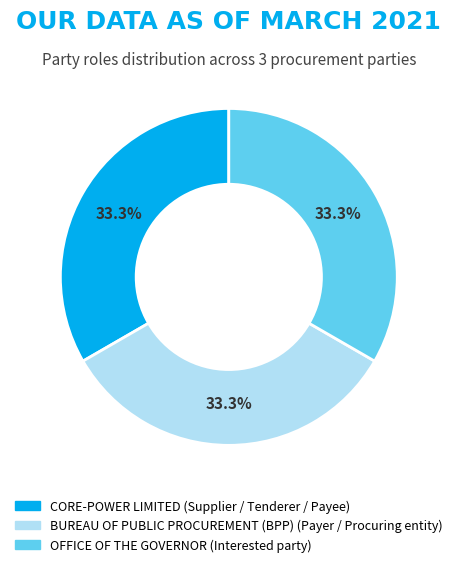

What is the ratio of the value at BUREAU OF PUBLIC PROCUREMENT (BPP) to the value at OFFICE OF THE GOVERNOR?

1.0